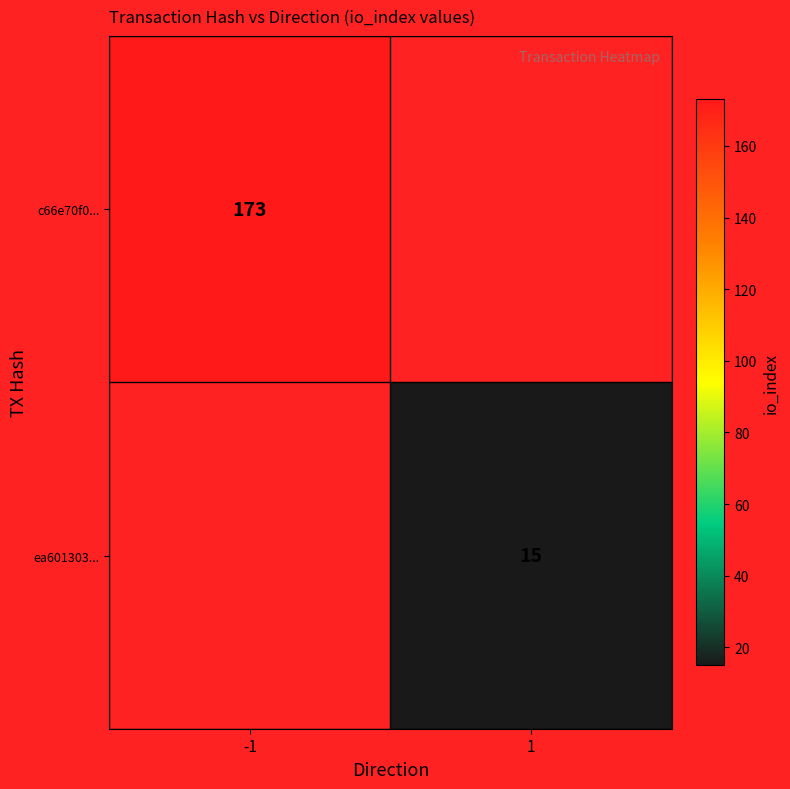

Is it true that c66e70f0... equals 173 at -1?

True